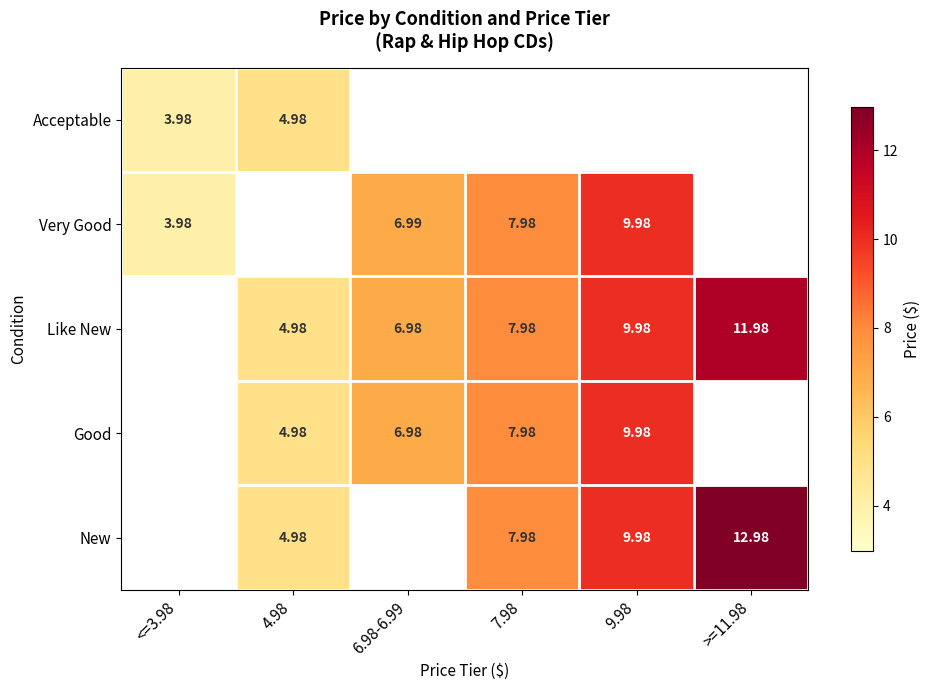

Count the number of categories in the chart.

6